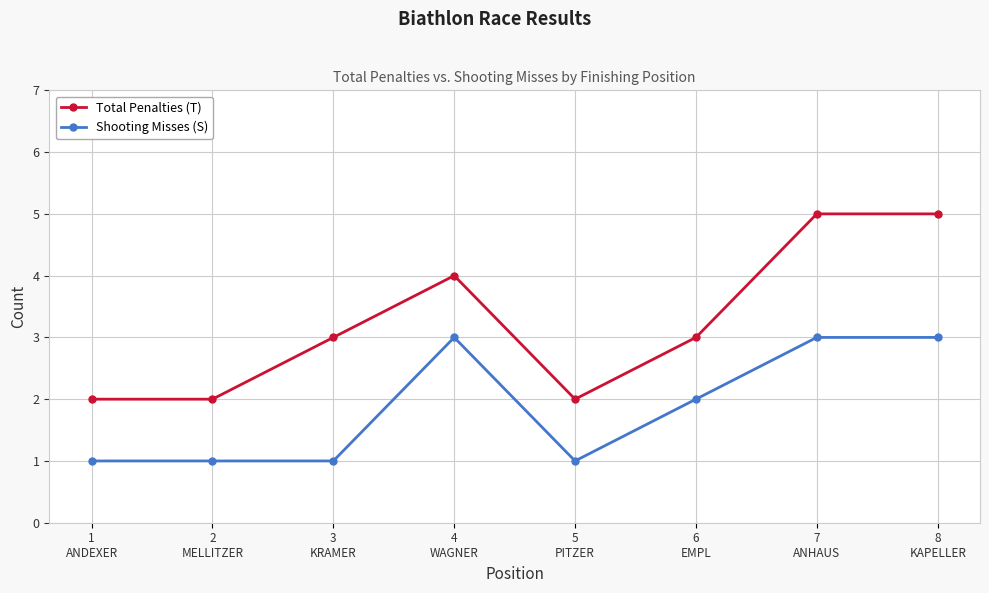

Which series has the largest total across all categories?

Total Penalties (T)